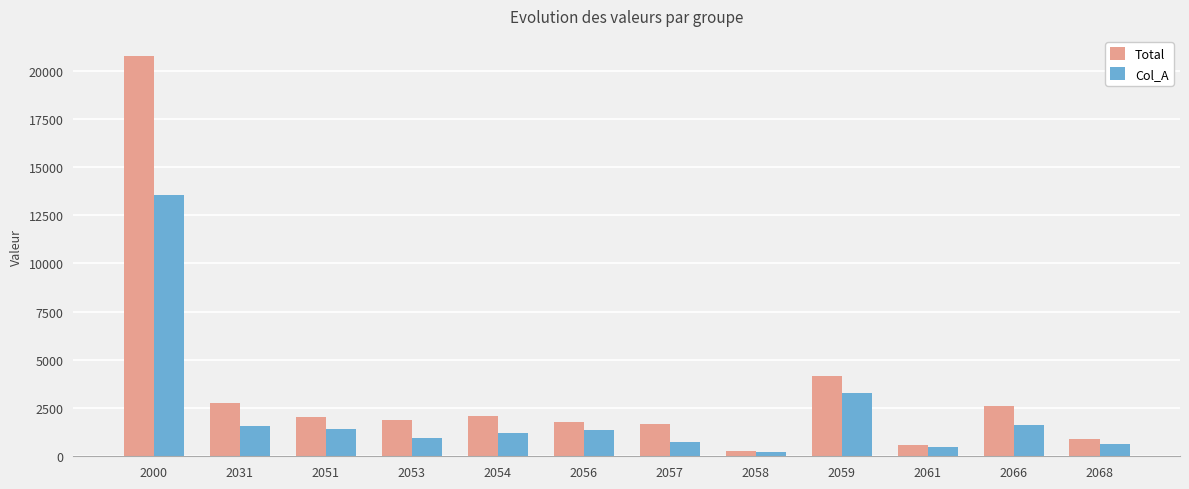

What is the spread (max minus min) of values at 2031?

1194